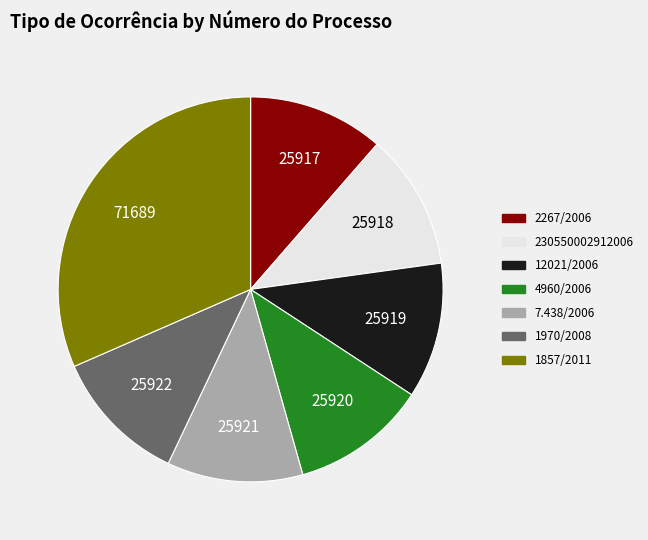

Is it true that 4960/2006 is 24% of the pie?

False